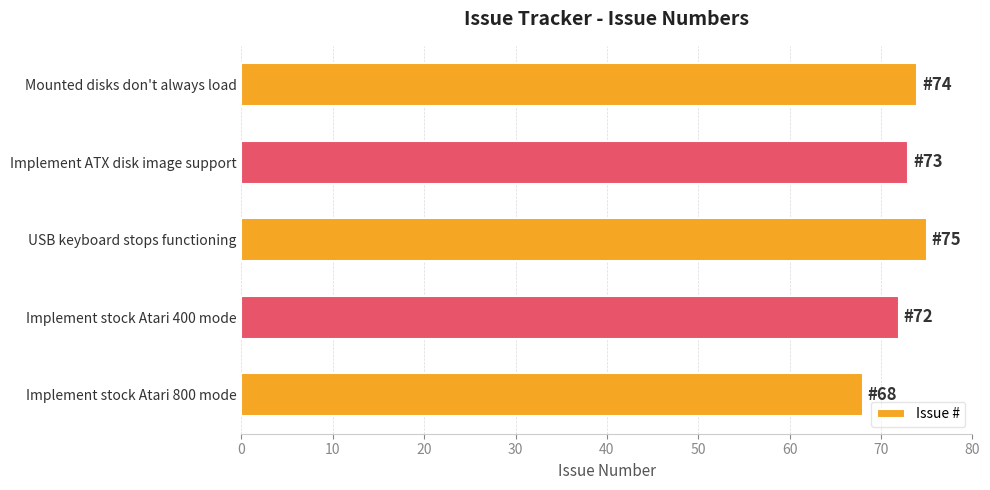

Is it true that the value at Implement ATX disk image support is 73?

True